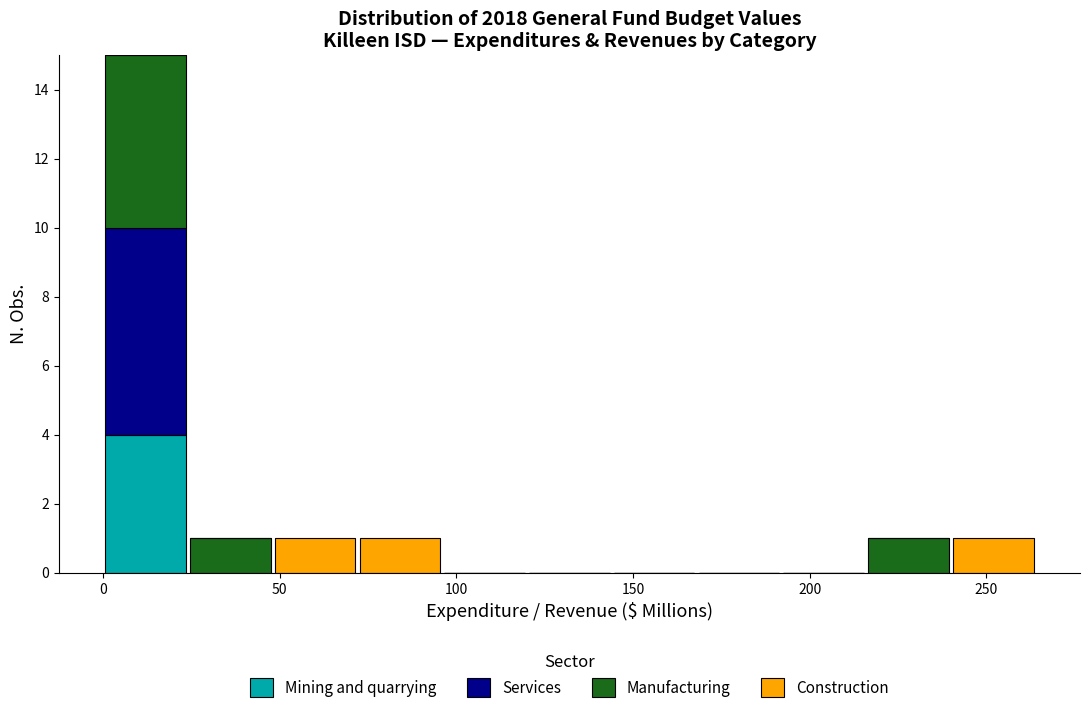

What is the total height of the stacked bar covering 25 to 50 on the x-axis? Neither the bar edges nor the heights are printed on the chart, so give them approximately, as read against the axes.

1